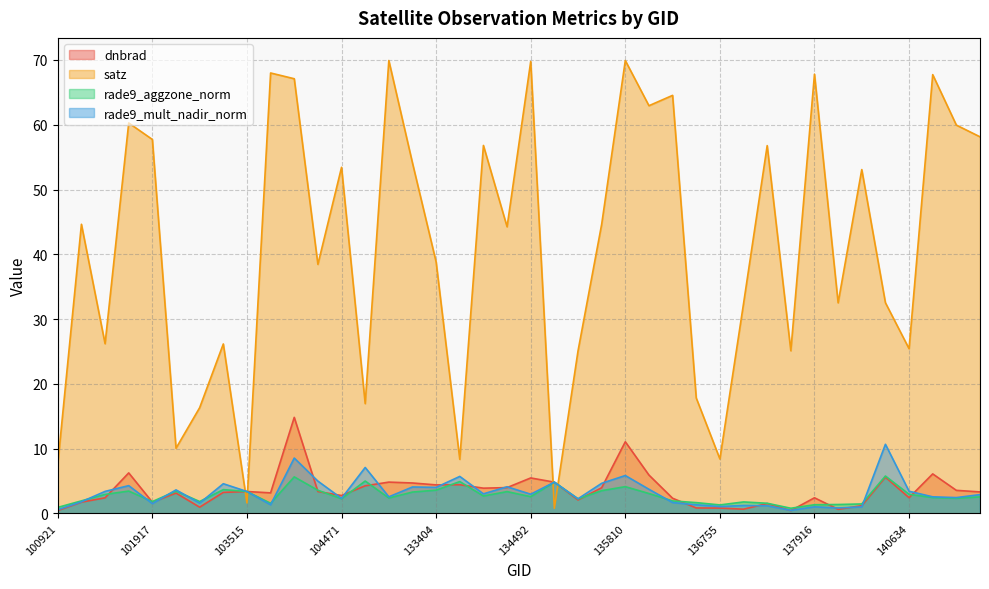

How many values in the dnbrad series are below 3?

17